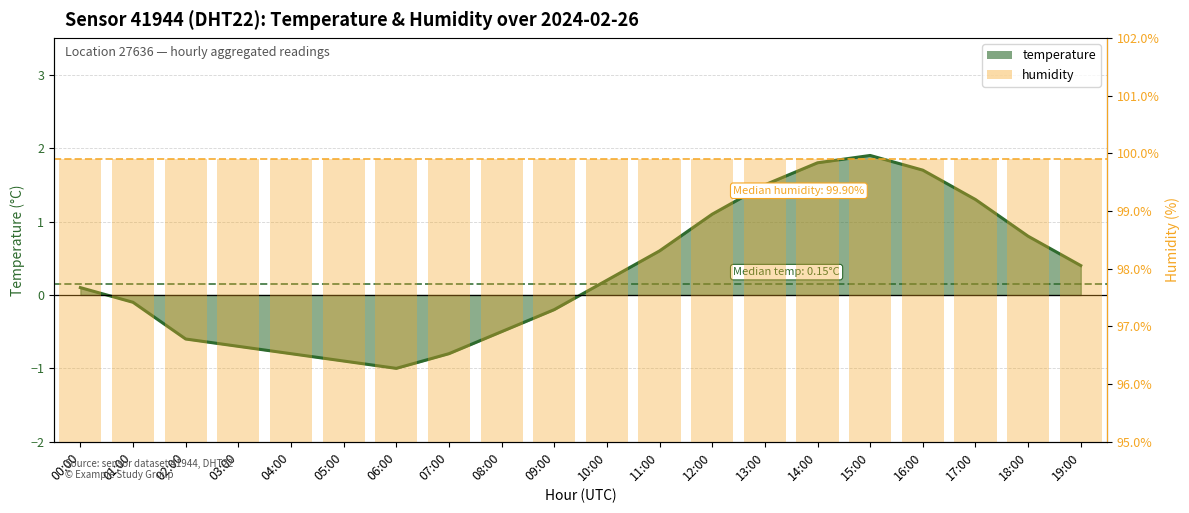

True or false: the data shows -0.2 at 09:00.

True